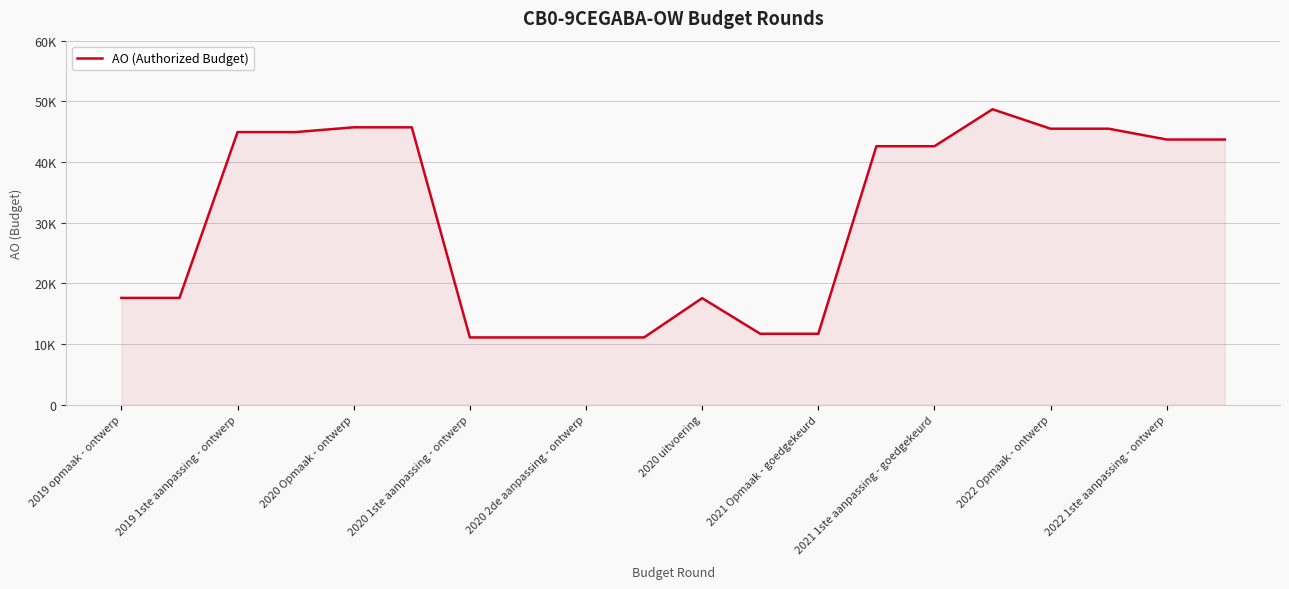

Does the chart display data point markers on the line(s)?

No